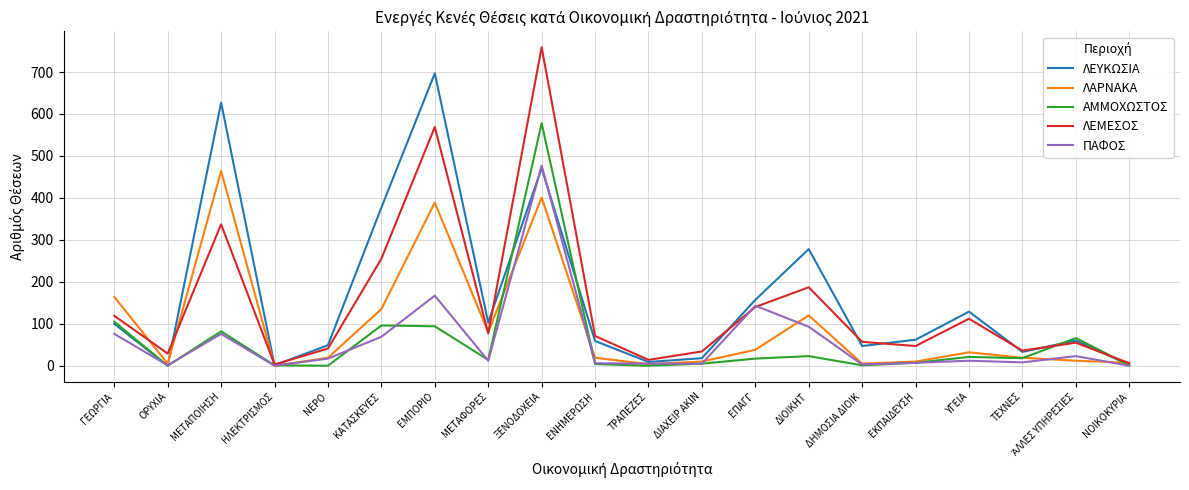

Where is the first local maximum for ΛΑΡΝΑΚΑ?

ΜΕΤΑΠΟΙΗΣΗ